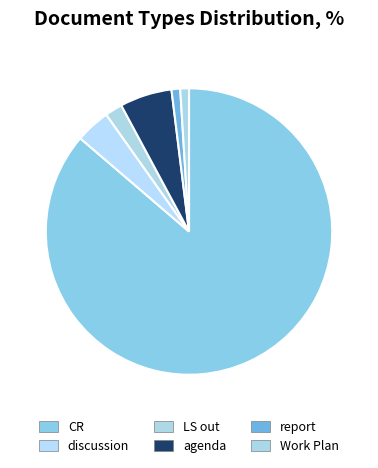

Does CR represent more than half of the total?

Yes